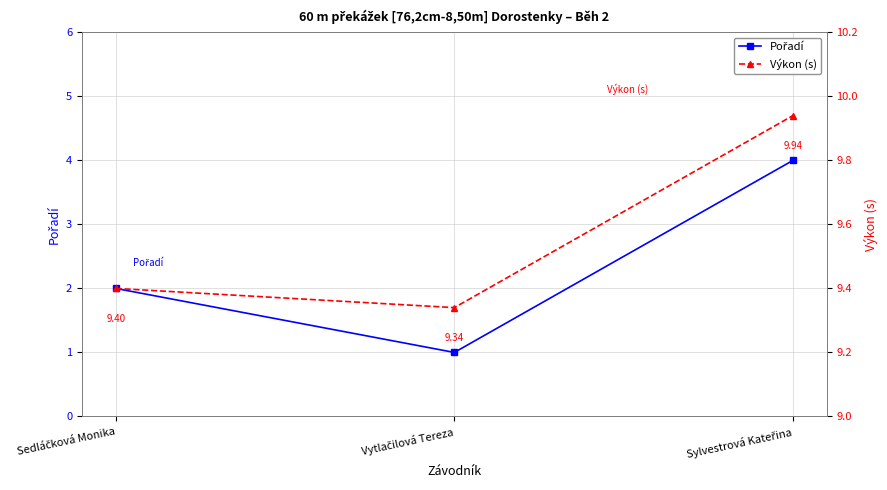

Is this an area chart (filled region under the line)?

No